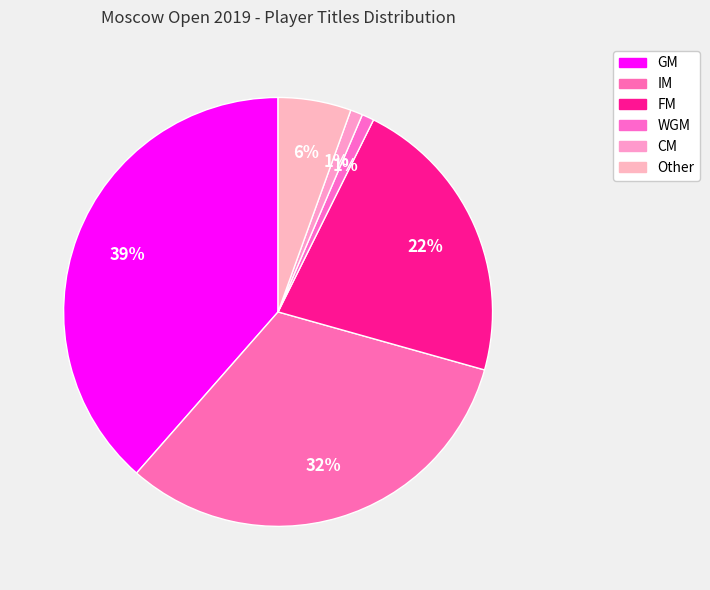

What percentage do FM and GM together represent?

60.6%